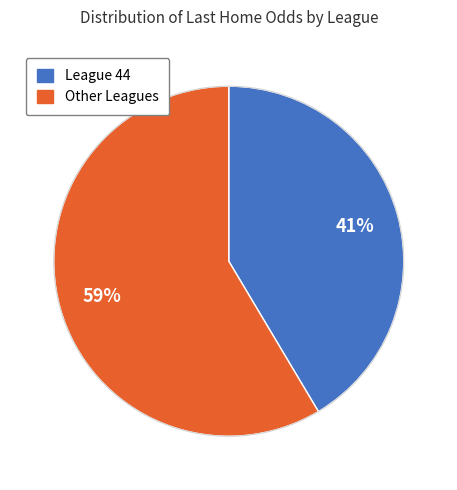

To the nearest percent, what is the average slice percentage?

50%